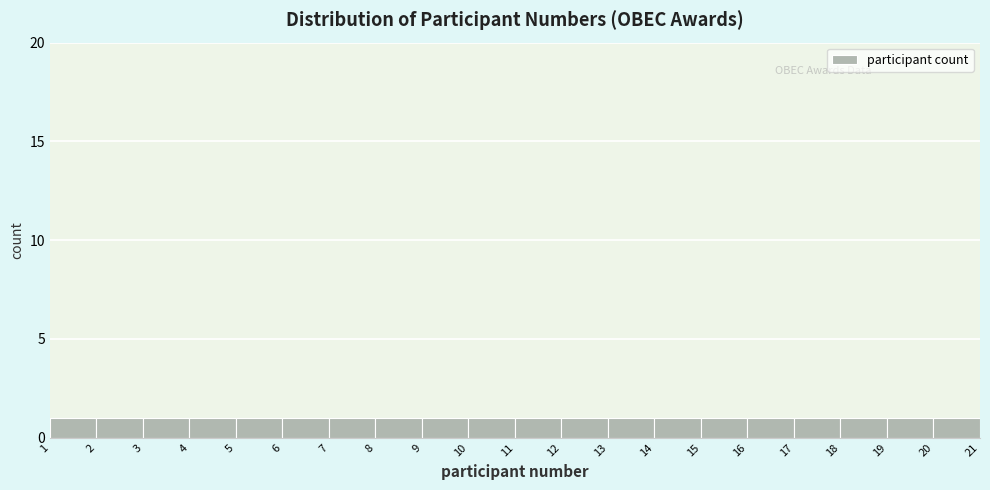

Reading left to right, list every bar in this chart as the range it spans on the x-axis followed by its height. The values are not printed on the chart, so give them approximately, as read against the axis.

1 to 2: 1
2 to 3: 1
3 to 4: 1
4 to 5: 1
5 to 6: 1
6 to 7: 1
7 to 8: 1
8 to 9: 1
9 to 10: 1
10 to 11: 1
11 to 12: 1
12 to 13: 1
13 to 14: 1
14 to 15: 1
15 to 16: 1
16 to 17: 1
17 to 18: 1
18 to 19: 1
19 to 20: 1
20 to 21: 1